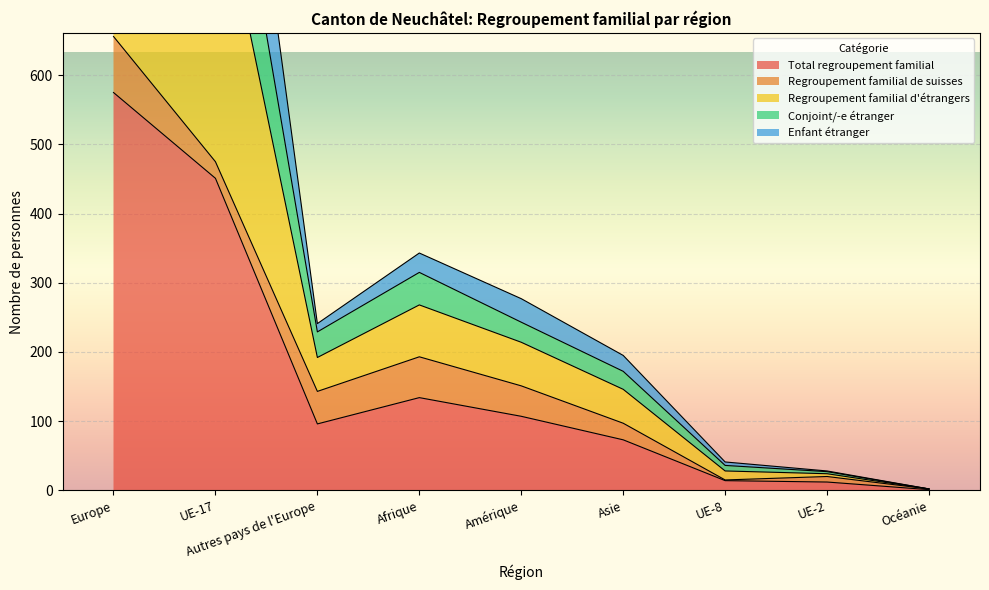

What is the difference between the maximum and minimum values in the Regroupement familial d'étrangers series?

1642